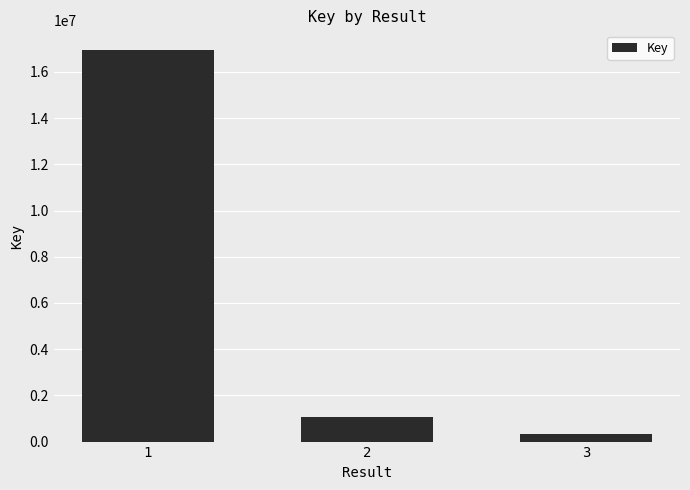

Which label corresponds to the largest value in the chart?

1